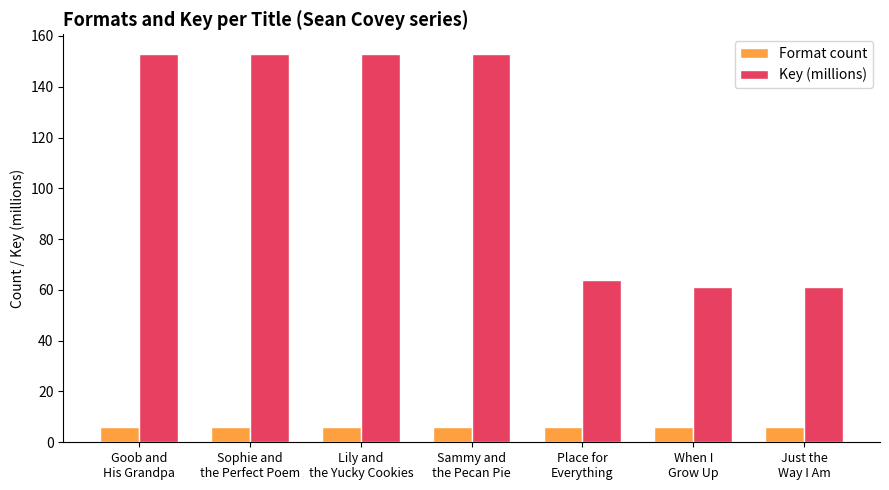

What is the minimum value for Format count?

6